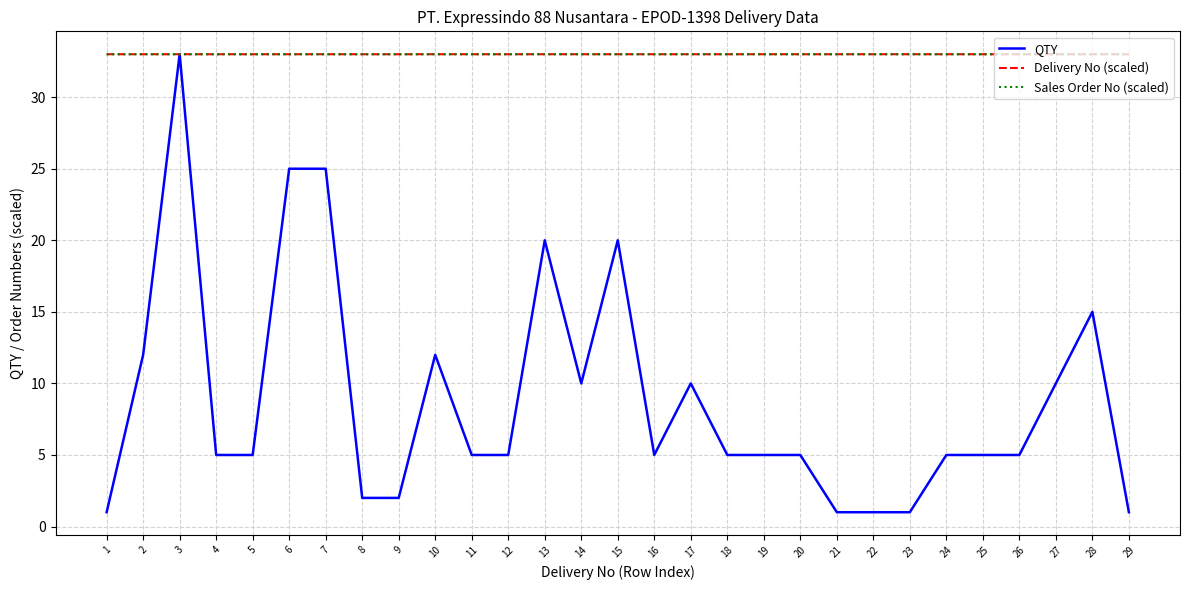

Which series changed the most between 9 and 11?

QTY